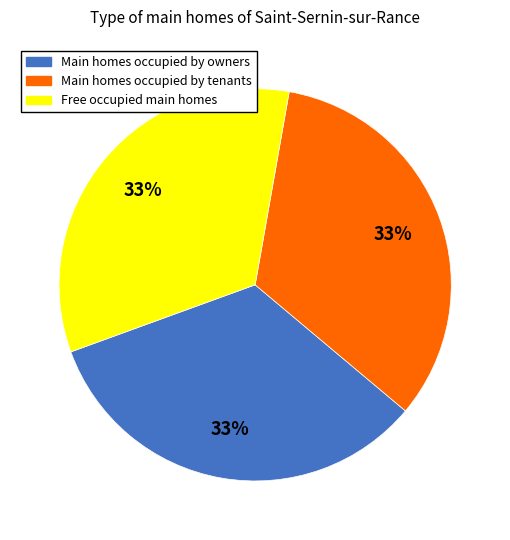

Is there a majority slice in this chart?

No